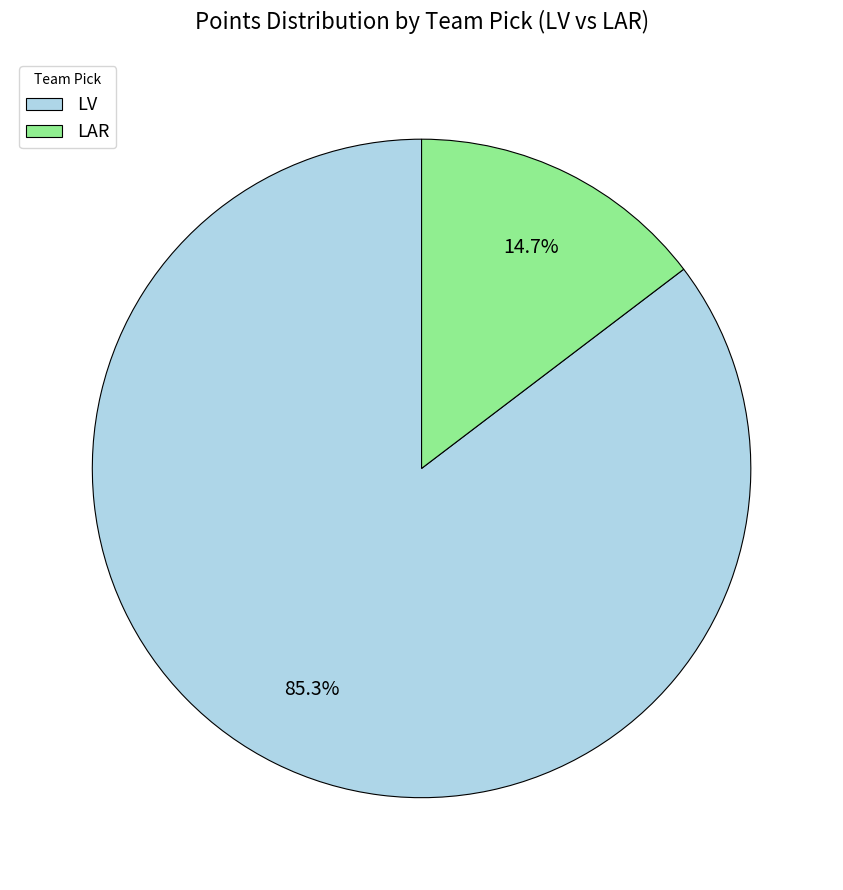

Which has a higher value, LAR or LV?

LV